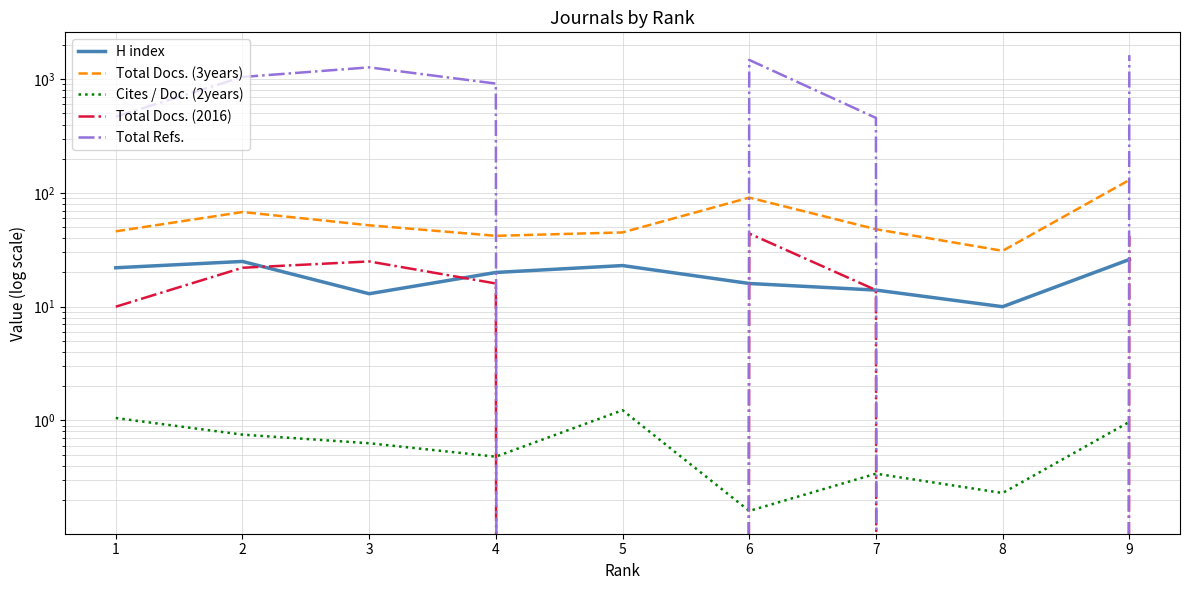

Reading right to left, list all the values displayed in this chart.

H index: 9=26.0	8=10.0	7=14.0	6=16.0	5=23.0	4=20.0	3=13.0	2=25.0	1=22.0
Total Docs. (3years): 9=130.0	8=31.0	7=48.0	6=91.0	5=45.0	4=42.0	3=52.0	2=68.0	1=46.0
Cites / Doc. (2years): 9=1.0	8=0.2	7=0.3	6=0.2	5=1.2	4=0.5	3=0.6	2=0.8	1=1.1
Total Docs. (2016): 9=42.0	8=0.0	7=14.0	6=44.0	5=0.0	4=16.0	3=25.0	2=22.0	1=10.0
Total Refs.: 9=1630.0	8=0.0	7=457.0	6=1479.0	5=0.0	4=916.0	3=1272.0	2=1047.0	1=469.0